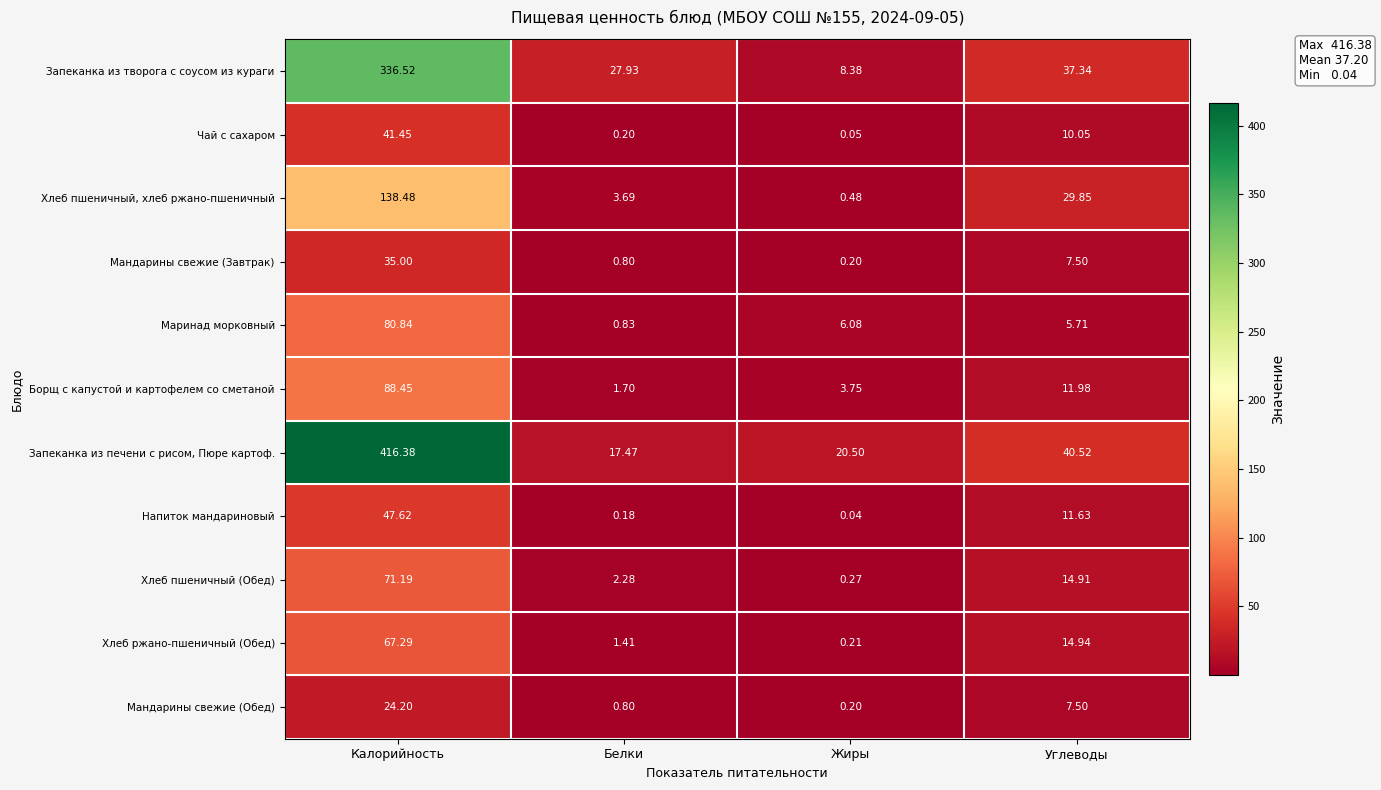

Count the number of data series in this chart.

11